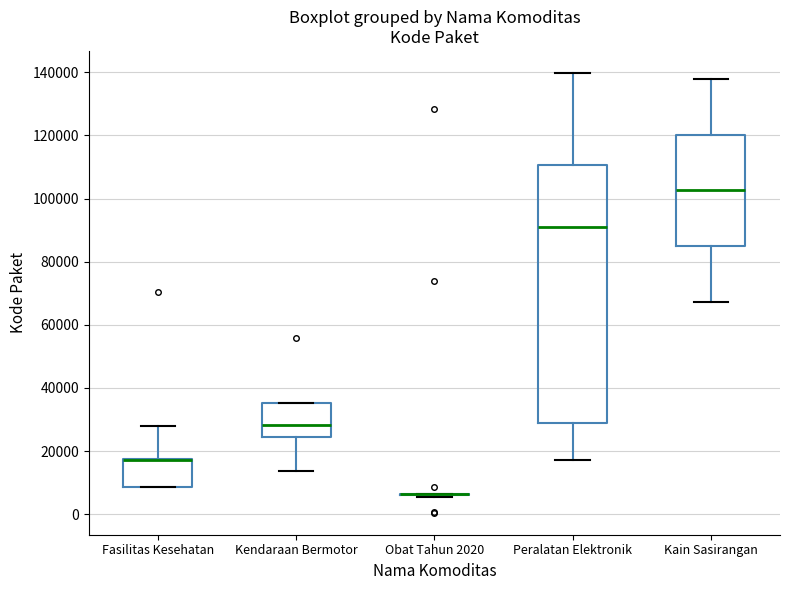

Where does the median line of the box for Peralatan Elektronik sit on the y-axis? The values are not printed on the chart, so give them approximately, as read against the axis.

92000